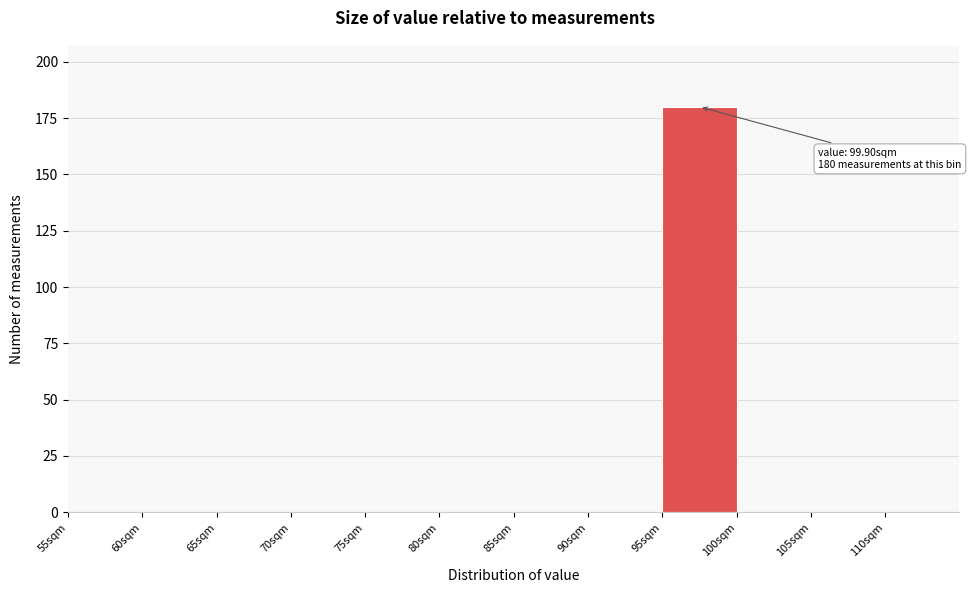

Over which range of the x-axis is the bar tallest?

95 to 100